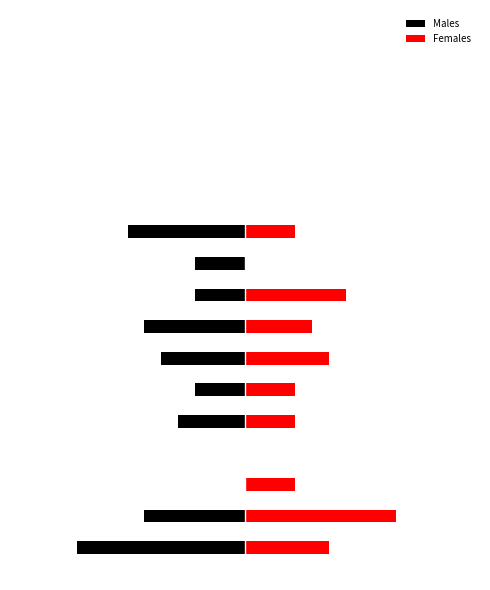

What is the difference between the second highest and minimum values in the Males series?

10